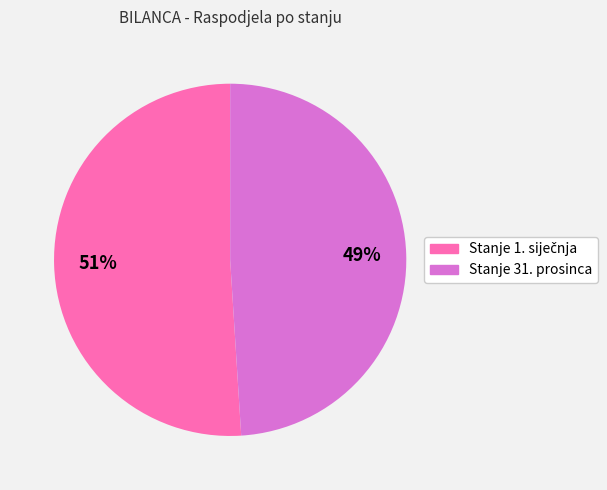

To the nearest percent, what portion does Stanje 31. prosinca represent?

49%